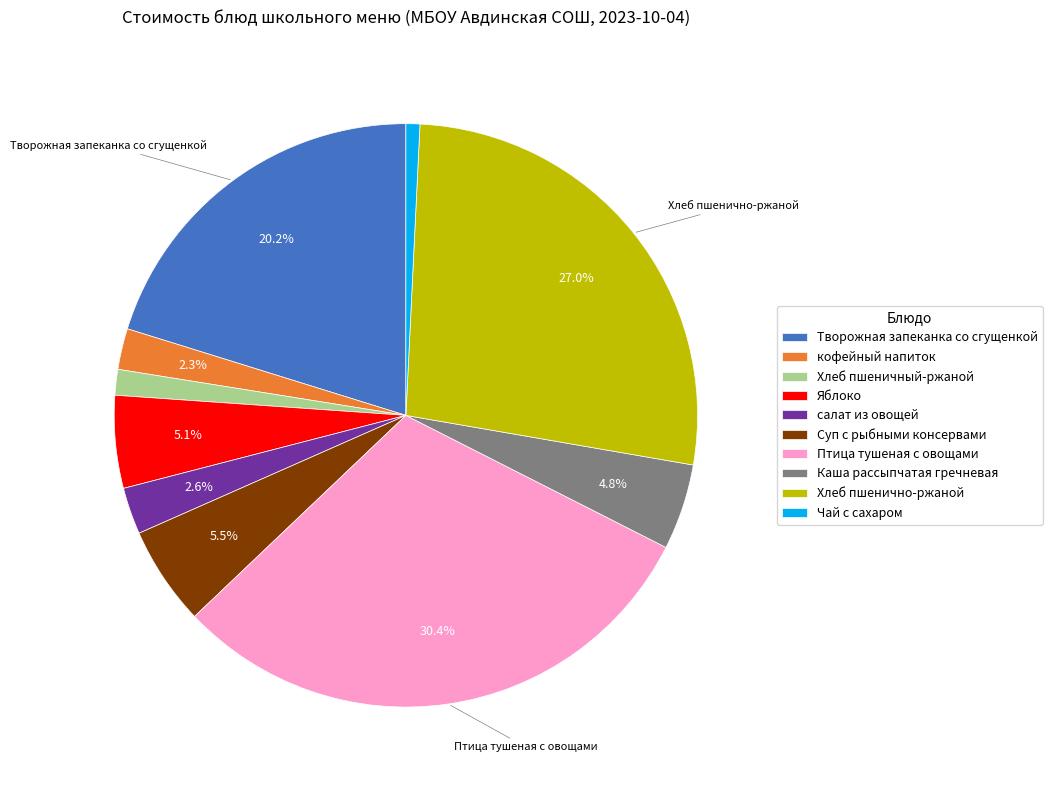

The Птица тушеная с овощами slice represents 30% of the pie. True or false?

True